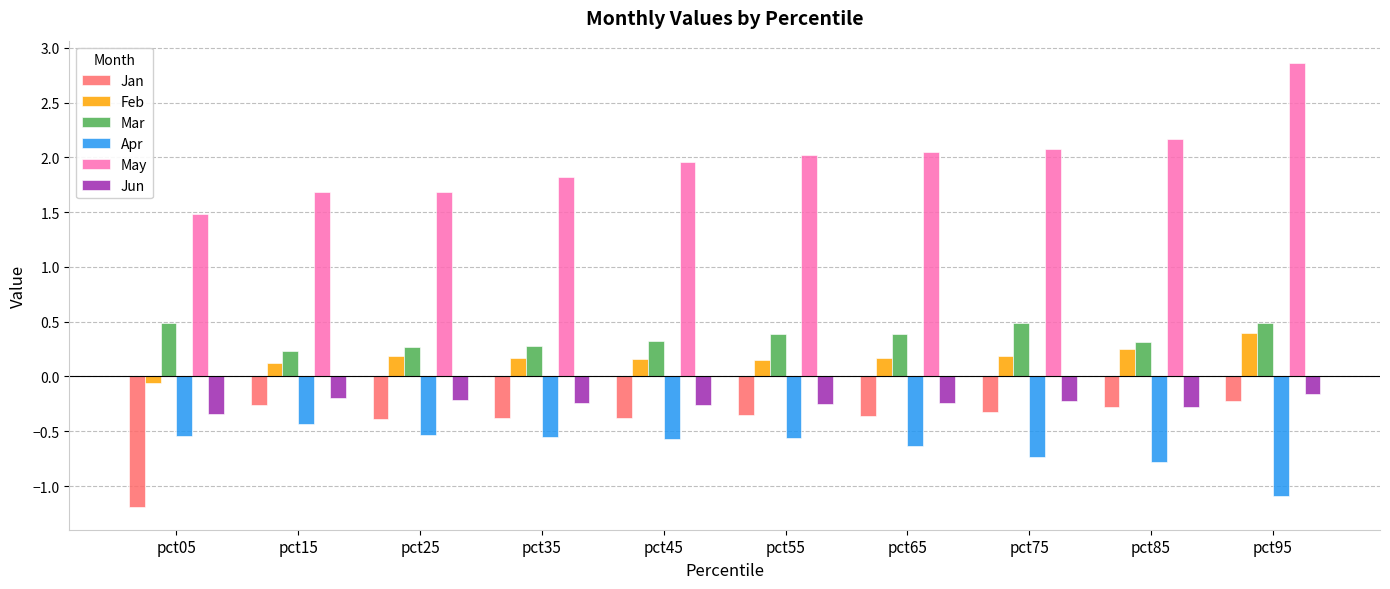

What is the sum of all Feb values?

1.7